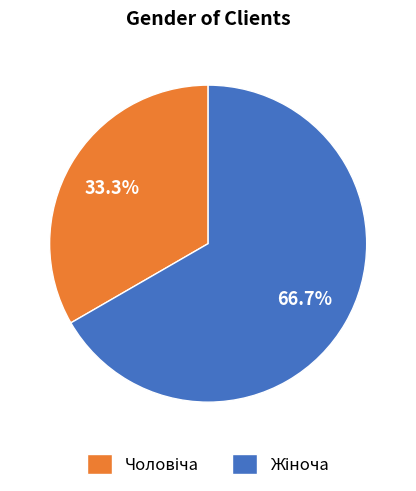

Does any single category account for the majority?

Yes